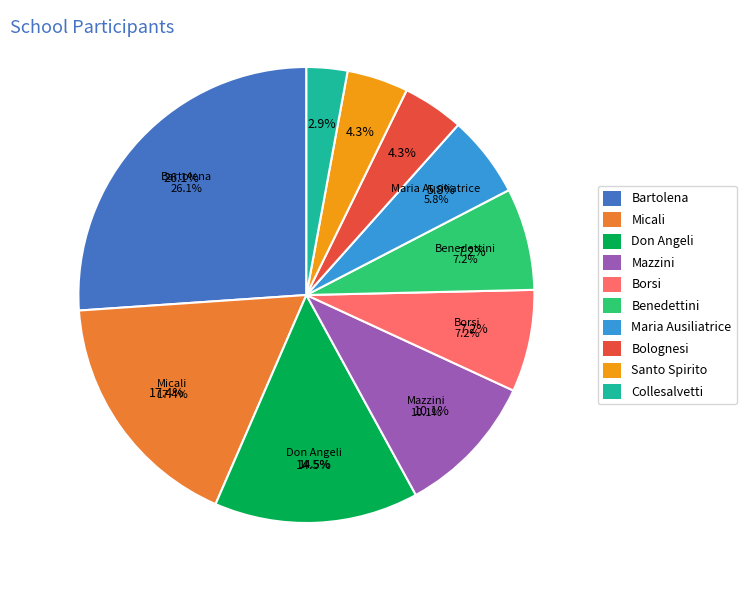

What is the change in value from Mazzini to Maria Ausiliatrice?

-3